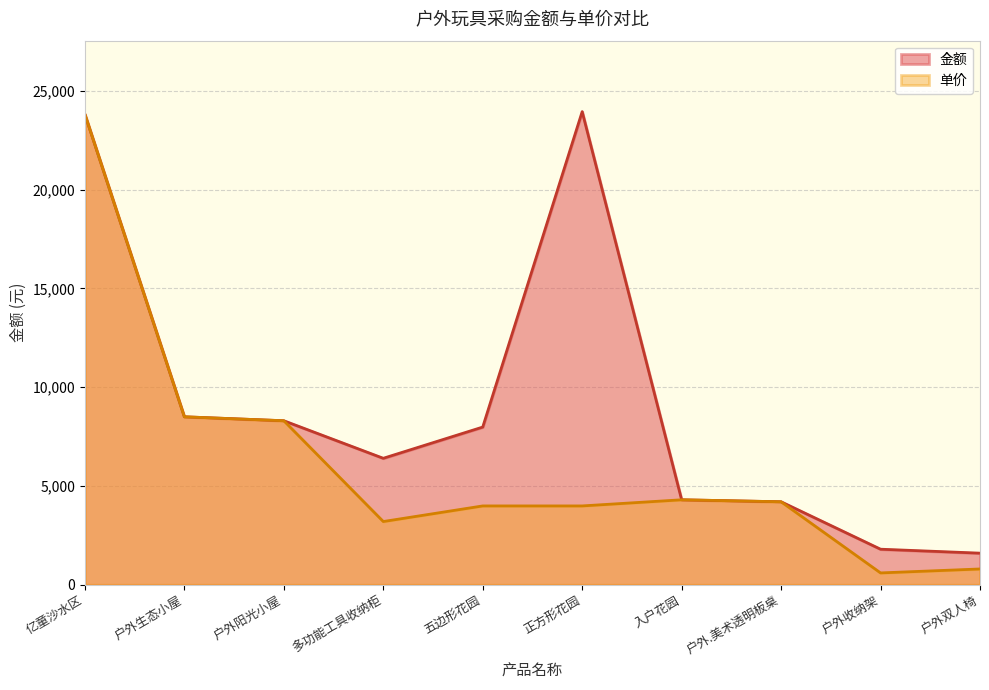

Which has a higher value, 户外收纳架 or 亿童沙水区?

亿童沙水区